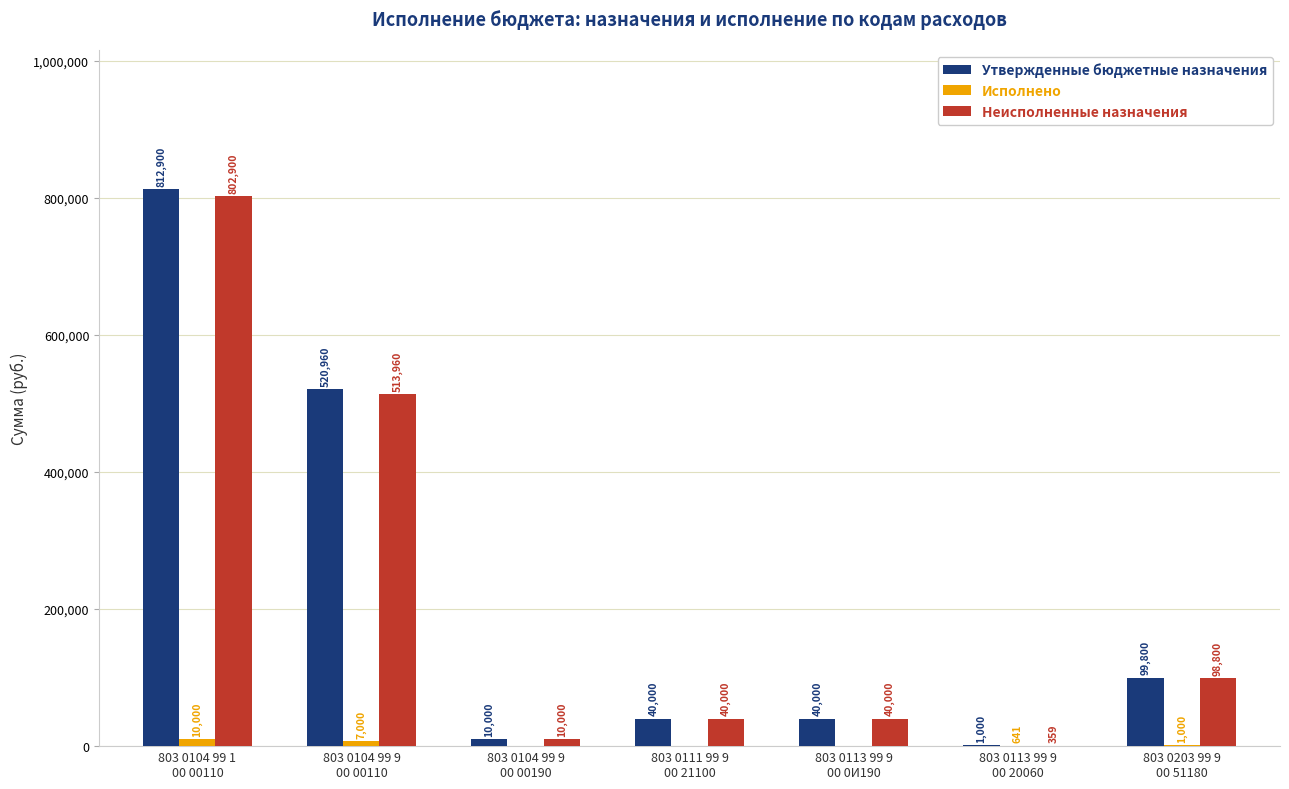

What is the greatest value displayed?

812900